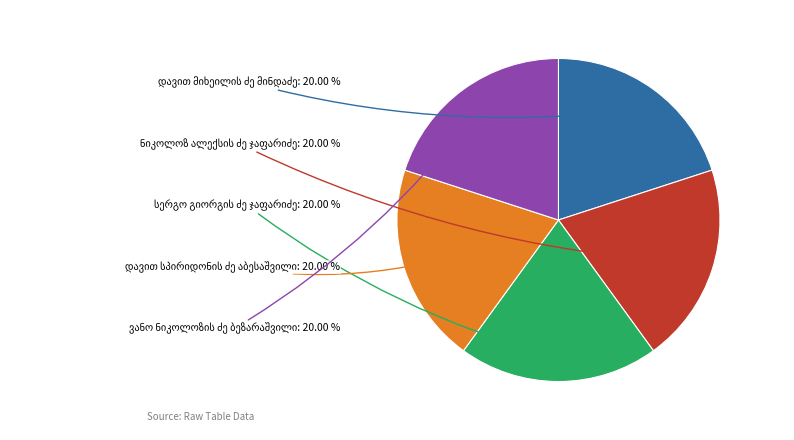

Is there a majority slice in this chart?

No